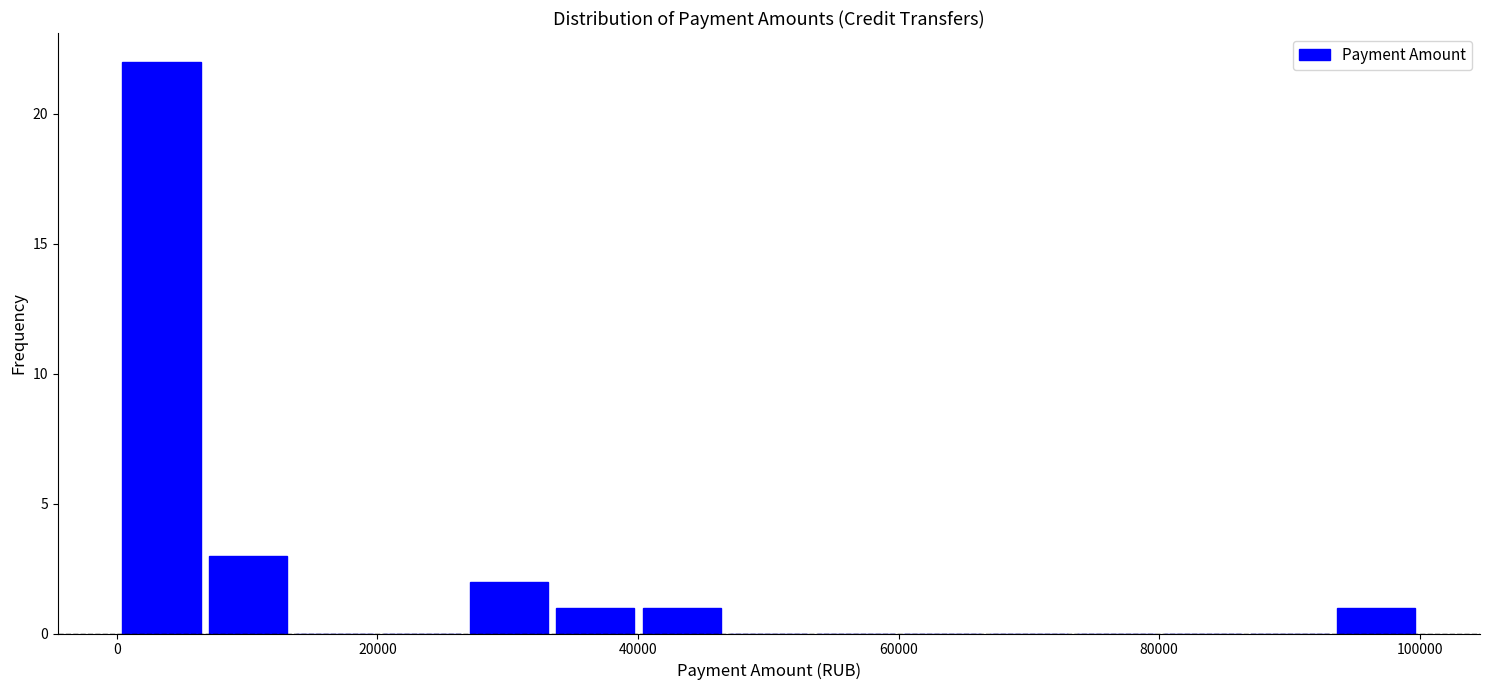

Read against the x-axis, roughly where is the centre of the tallest bar?

4000